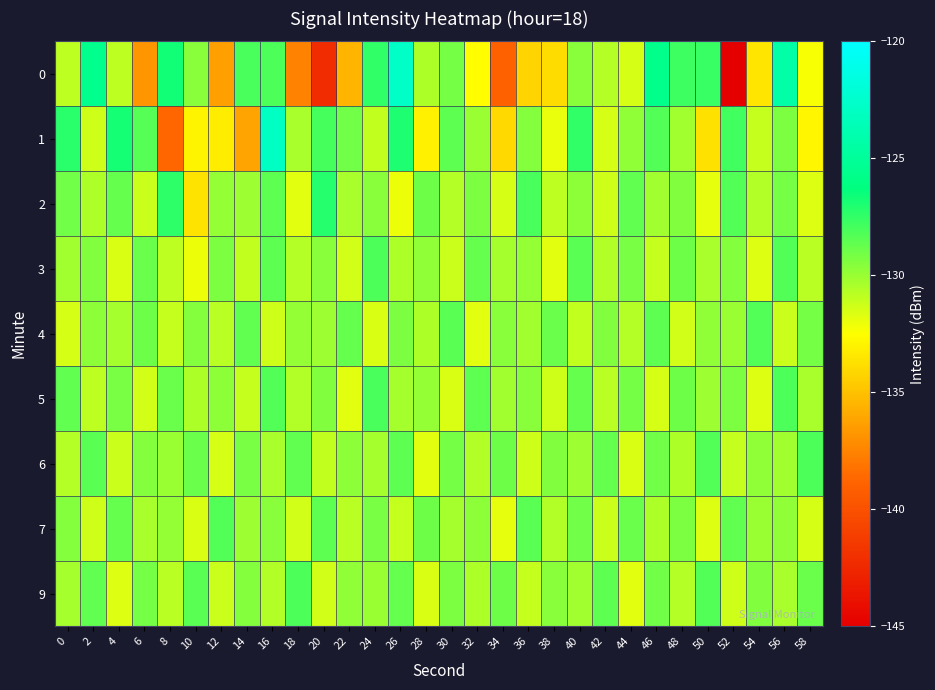

Which series changed the most between 6 and 18?

1